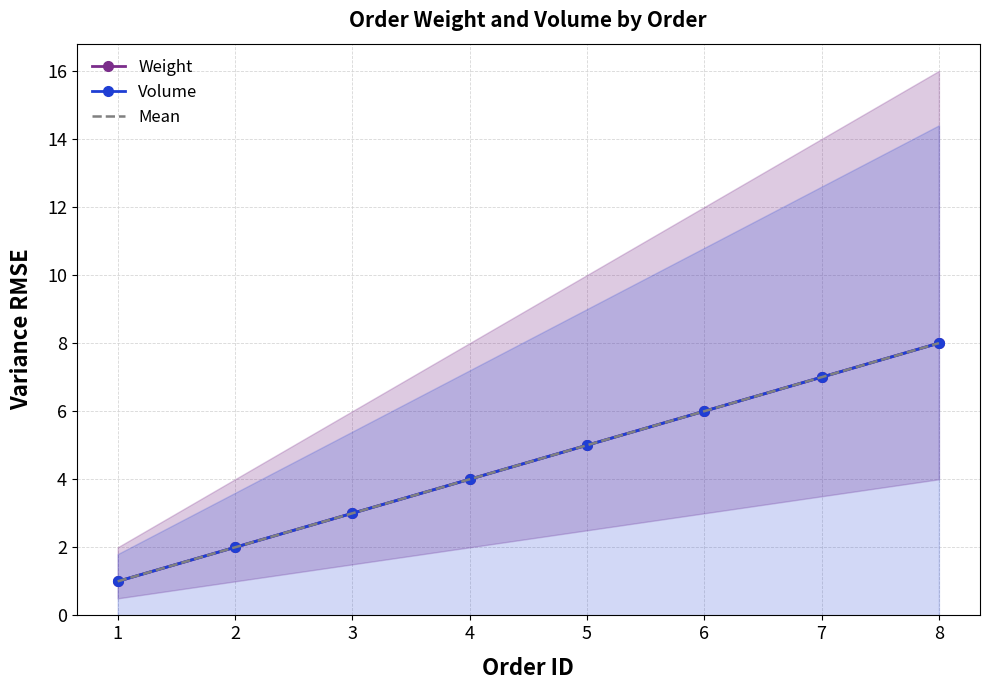

What are all the series names shown in the legend?

Weight, Volume, Mean